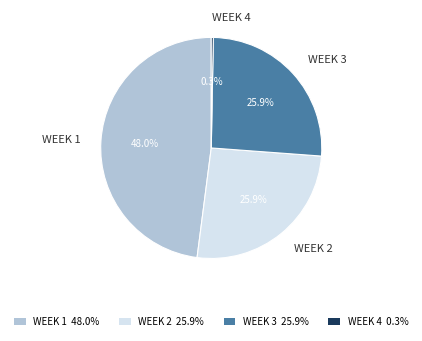

Which has a higher value, WEEK 4 or WEEK 1?

WEEK 1